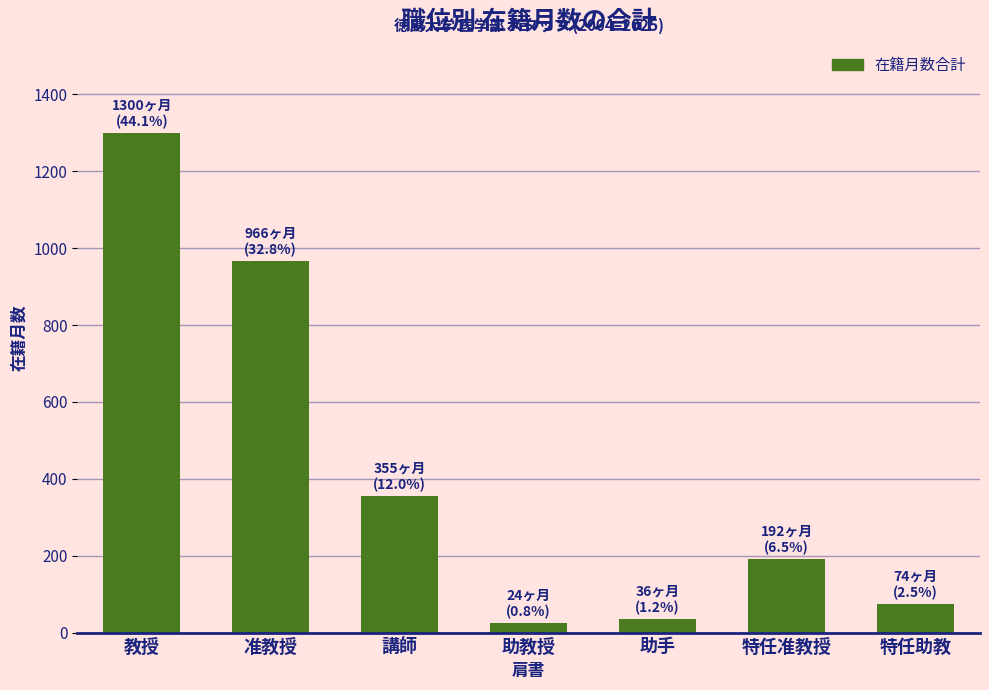

How many values are below 192?

3